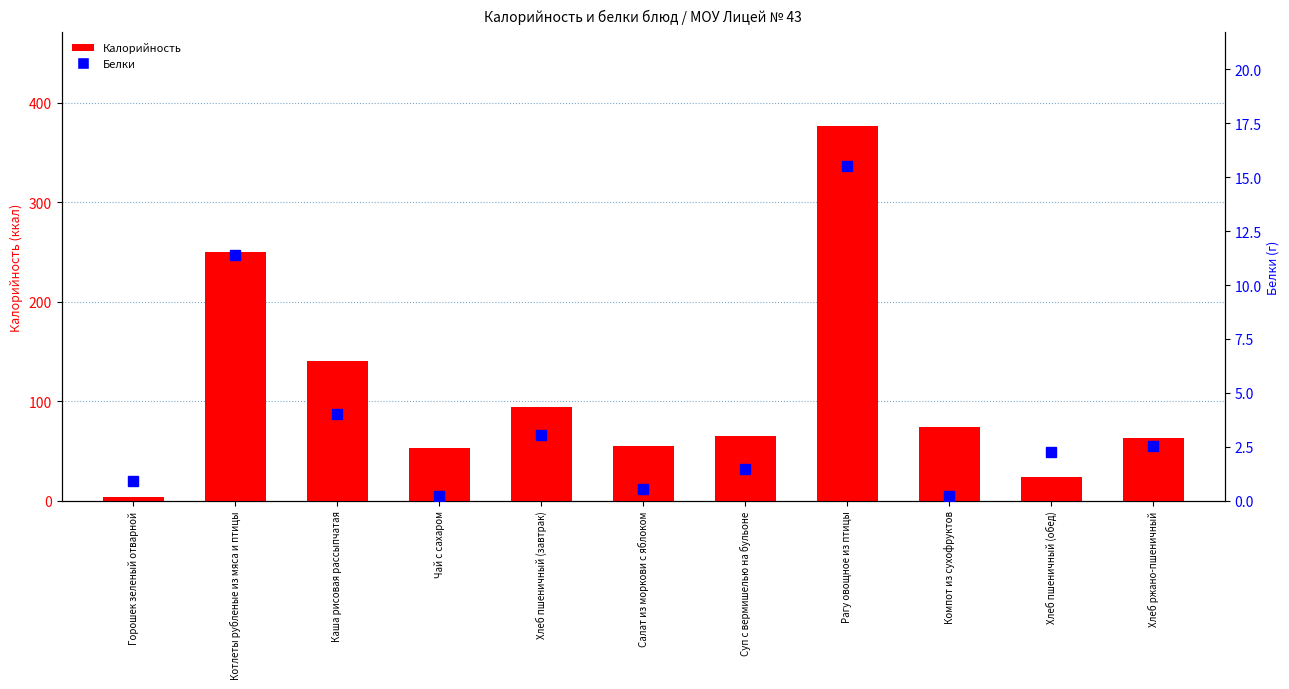

Which category has the lowest value in the Белки series?

Чай с сахаром